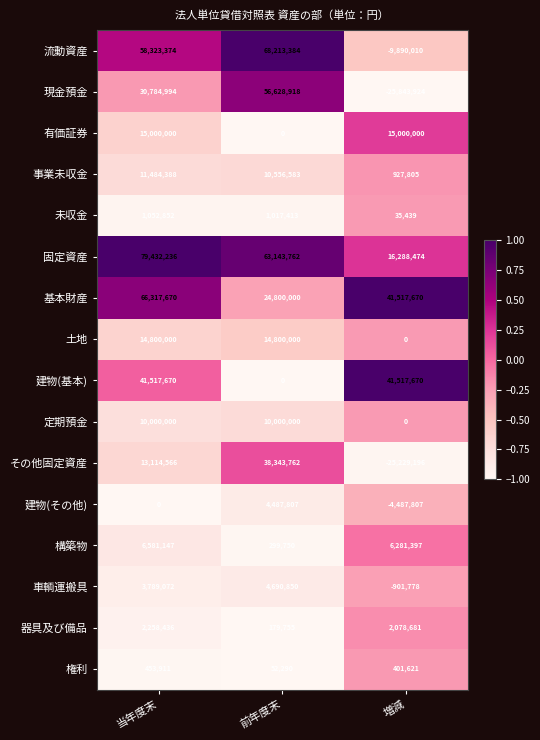

Rank the series by their maximum value, from highest to lowest.

固定資産, 流動資産, 基本財産, 現金預金, 建物(基本), その他固定資産, 有価証券, 土地, 事業未収金, 定期預金, 構築物, 車輌運搬具, 建物(その他), 器具及び備品, 未収金, 権利